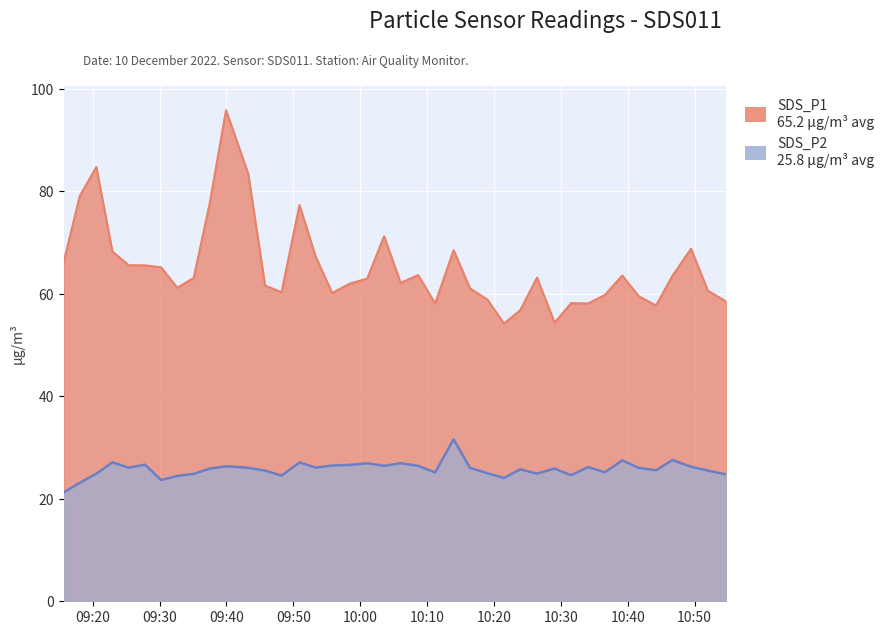

Count the number of categories in the chart.

40